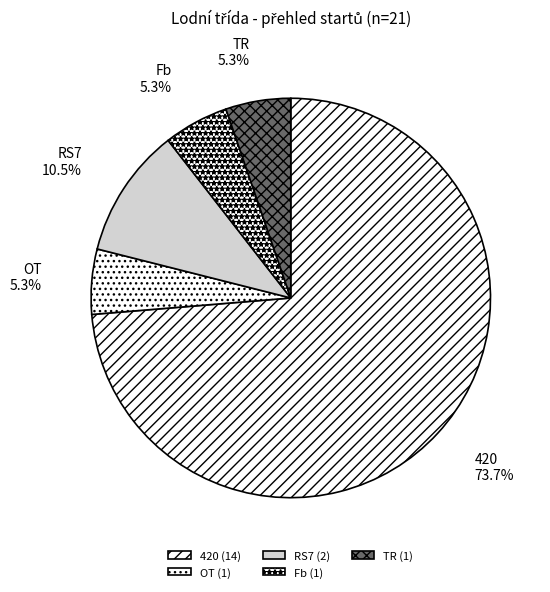

Count the number of slices in the pie.

5